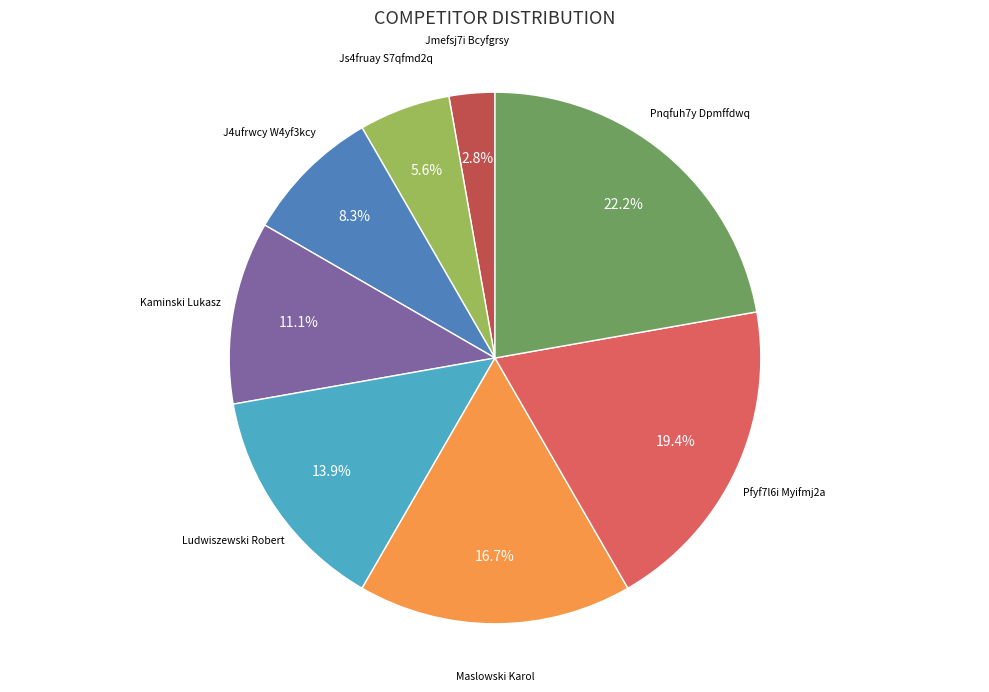

Rank the categories by value from highest to lowest.

Pnqfuh7y Dpmffdwq, Pfyf7l6i Myifmj2a, Maslowski Karol, Ludwiszewski Robert, Kaminski Lukasz, J4ufrwcy W4yf3kcy, Js4fruay S7qfmd2q, Jmefsj7i Bcyfgrsy